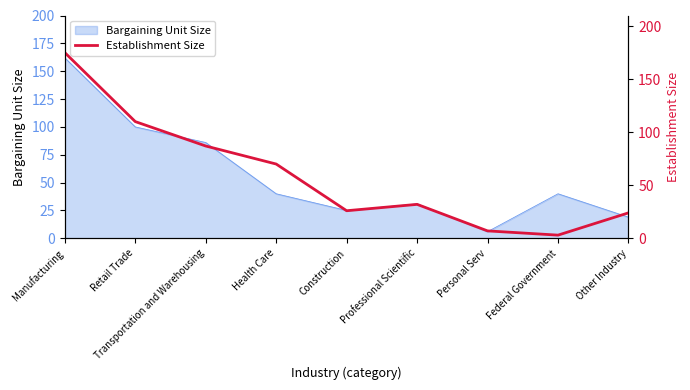

The chart shows a value of 48 at Professional Scientific. True or false?

False